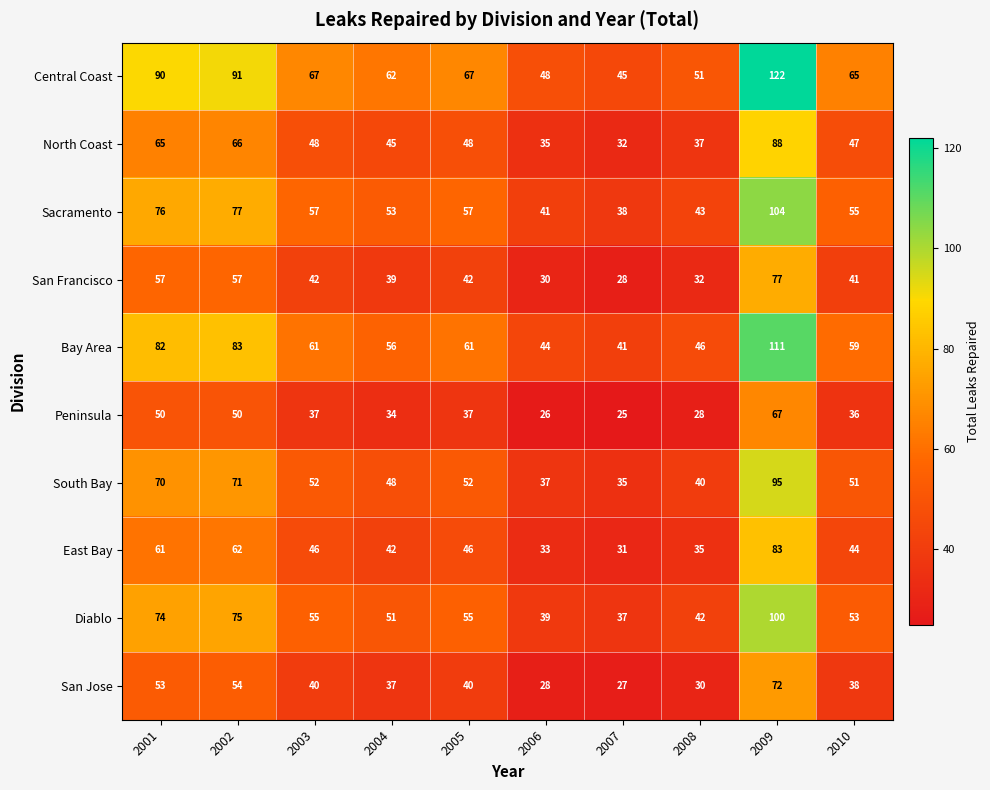

Which series changed the most between 2007 and 2009?

Central Coast